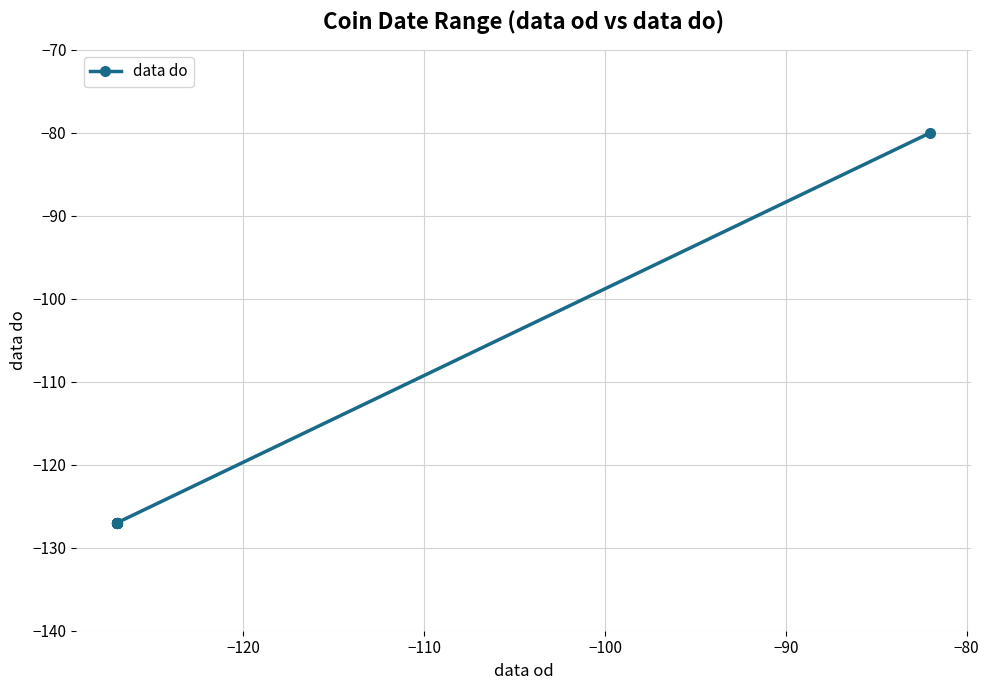

Does the chart have visible grid lines?

Yes